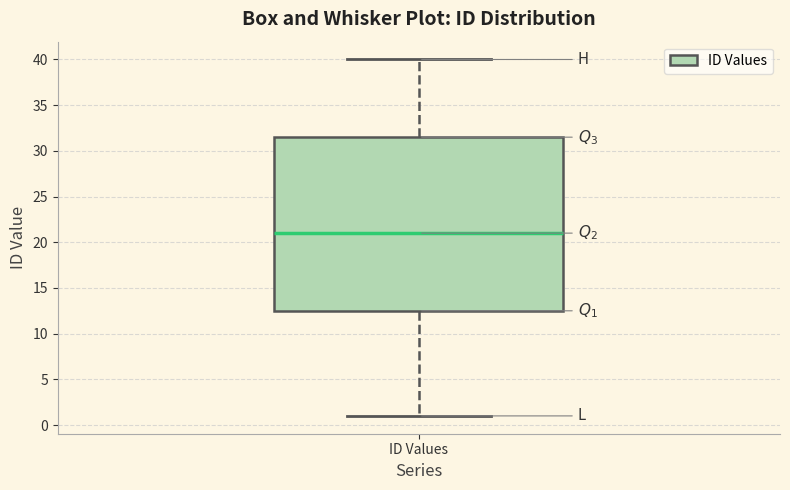

Transcribe this box plot: give where the median line is, the range the box spans, and where the two whiskers end, as read against the y-axis. The values are not printed on the chart, so give them approximately, as read against the axis.

median 21.0, box 12.5 to 31.5, whiskers 1.0 to 40.0